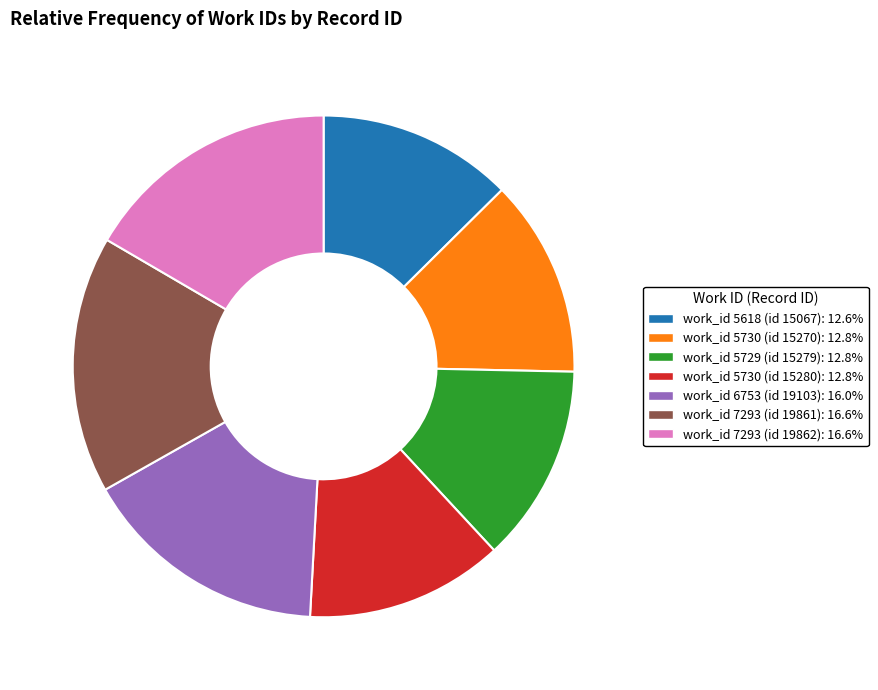

Is there a majority slice in this chart?

No